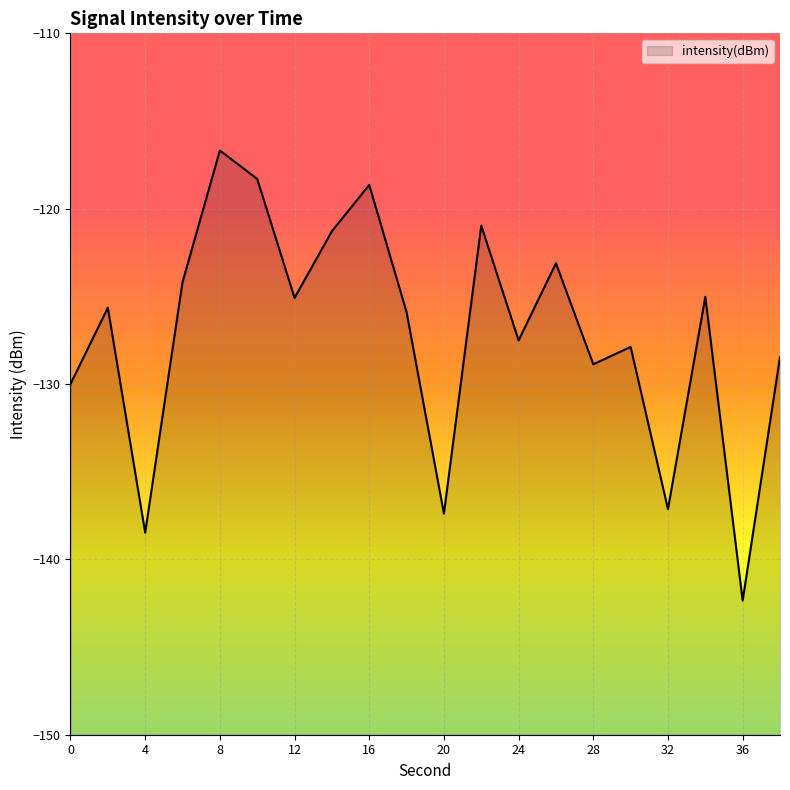

Reading left to right, transcribe all the data shown in this chart.

0=-130.0	2=-125.6	4=-138.5	6=-124.2	8=-116.7	10=-118.3	12=-125.1	14=-121.3	16=-118.6	18=-125.9	20=-137.4	22=-121.0	24=-127.5	26=-123.1	28=-128.9	30=-127.9	32=-137.1	34=-125.0	36=-142.4	38=-128.5